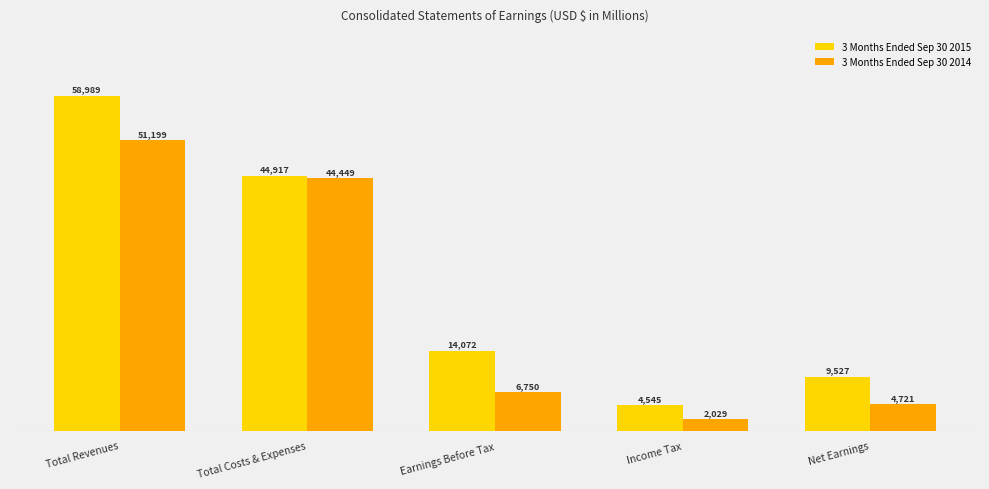

Which series has the widest spread of values?

3 Months Ended Sep 30 2015